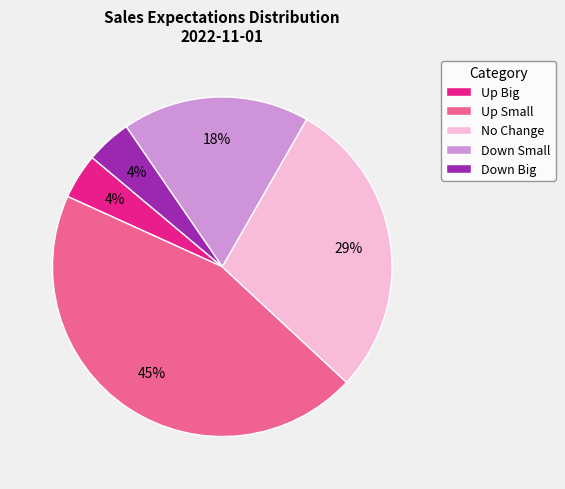

The No Change slice represents 16% of the pie. True or false?

False